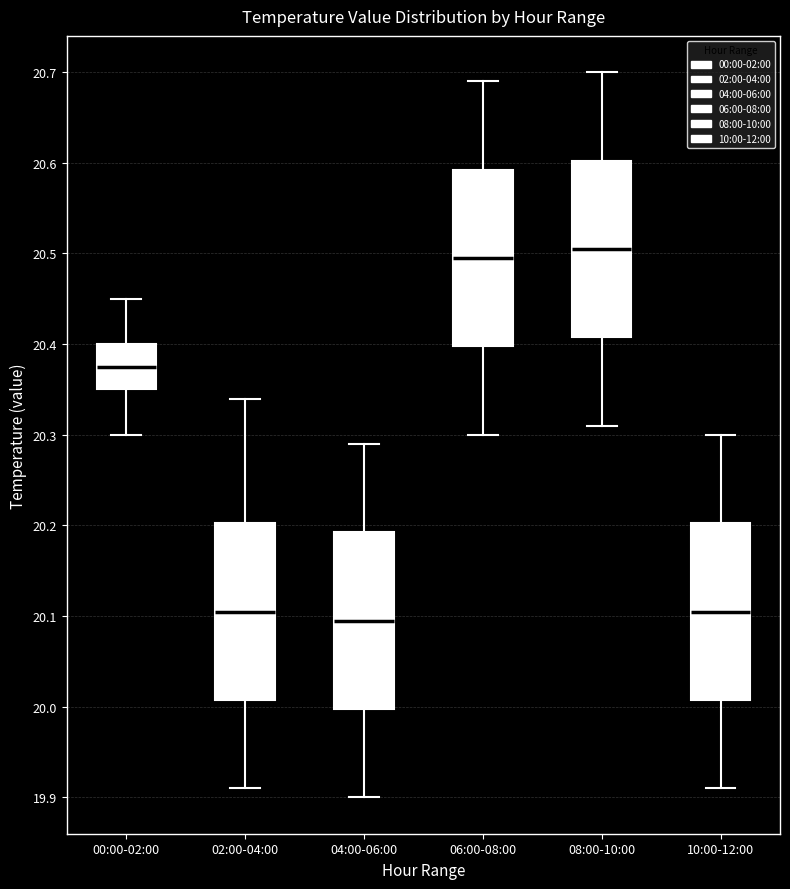

Reading left to right, read every box against the y-axis: the position of its median line, the range the box covers, and the ends of its whiskers. The values are not printed on the chart, so give them approximately, as read against the axis.

00:00-02:00: median 20.38, box 20.35 to 20.40, whiskers 20.30 to 20.45
02:00-04:00: median 20.11, box 20.01 to 20.20, whiskers 19.91 to 20.34
04:00-06:00: median 20.10, box 20.00 to 20.19, whiskers 19.90 to 20.29
06:00-08:00: median 20.50, box 20.40 to 20.59, whiskers 20.30 to 20.69
08:00-10:00: median 20.51, box 20.41 to 20.60, whiskers 20.31 to 20.70
10:00-12:00: median 20.11, box 20.01 to 20.20, whiskers 19.91 to 20.30